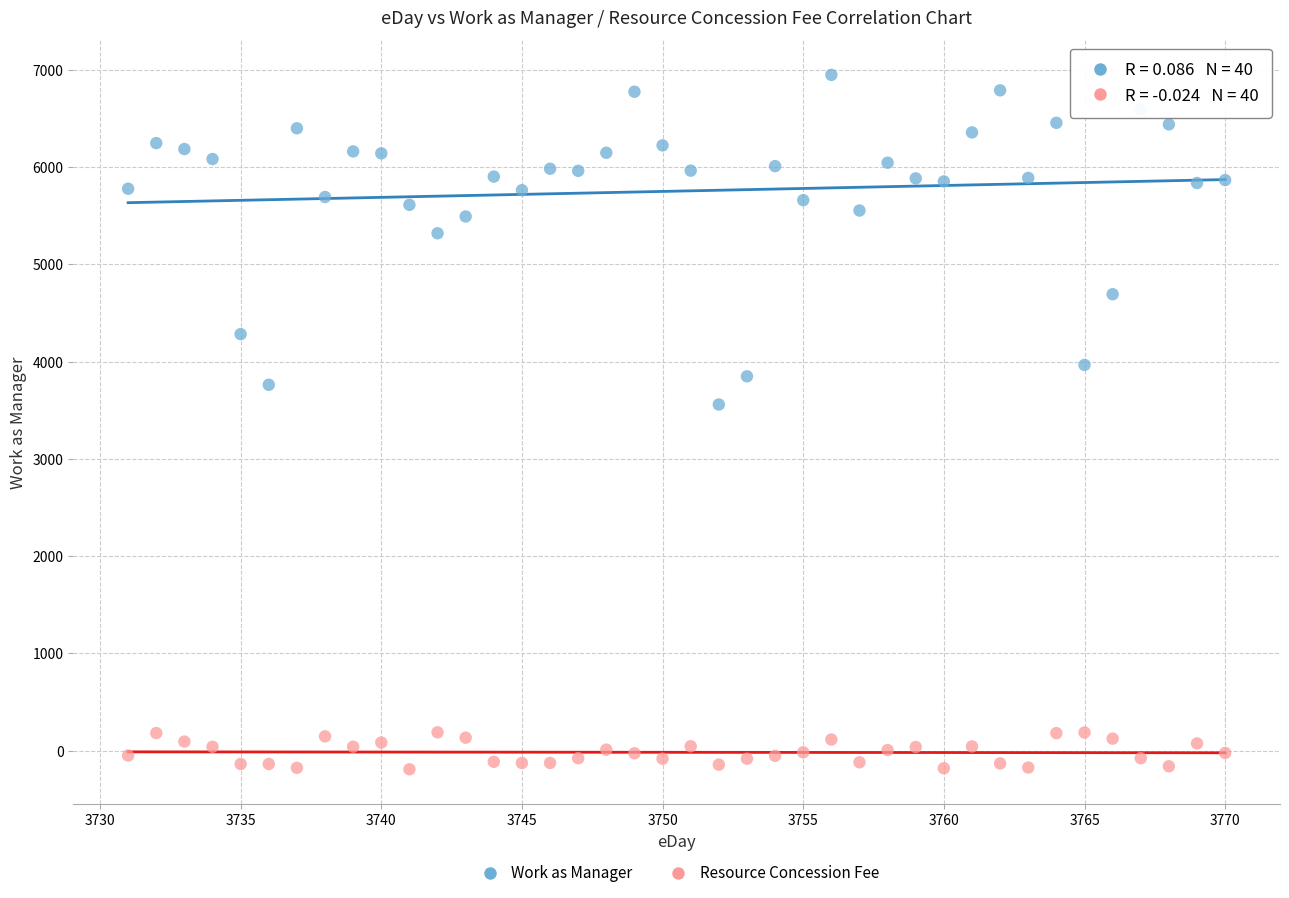

Across all data points, what is the range of X values (max minus min)?

39.0